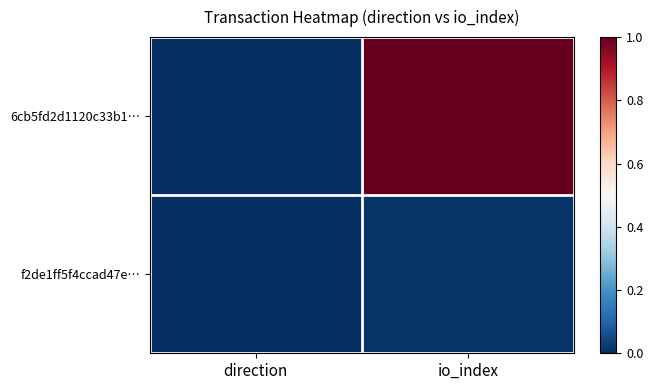

Reading left to right, extract all data points from this chart.

6cb5fd2d1120c33b1…: direction=0.0	io_index=1.0
f2de1ff5f4ccad47e…: direction=0.0	io_index=0.0